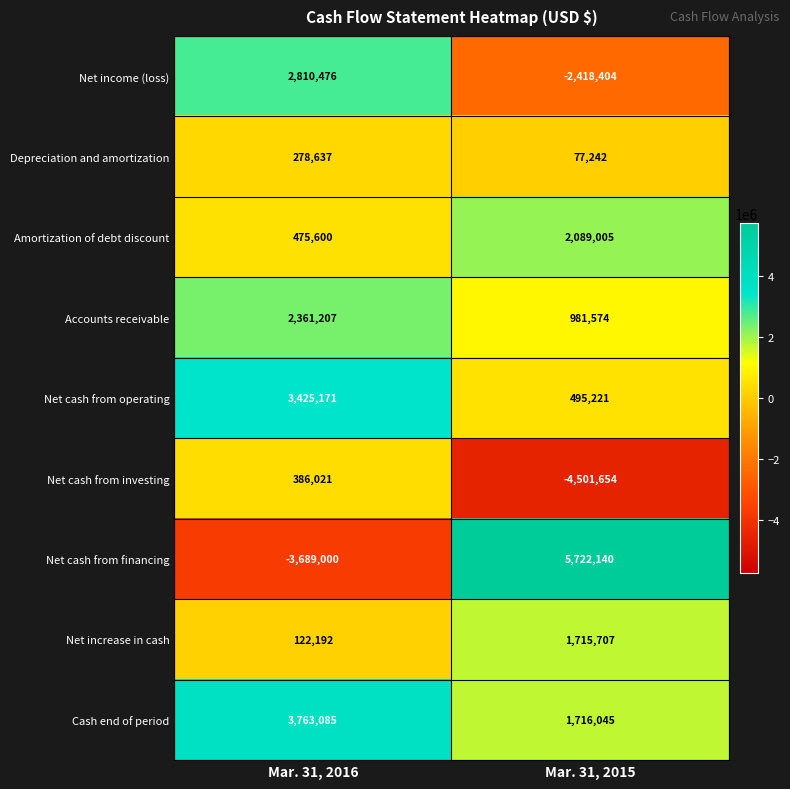

The Net cash from operating series shows 1159518 at Mar. 31, 2016. True or false?

False